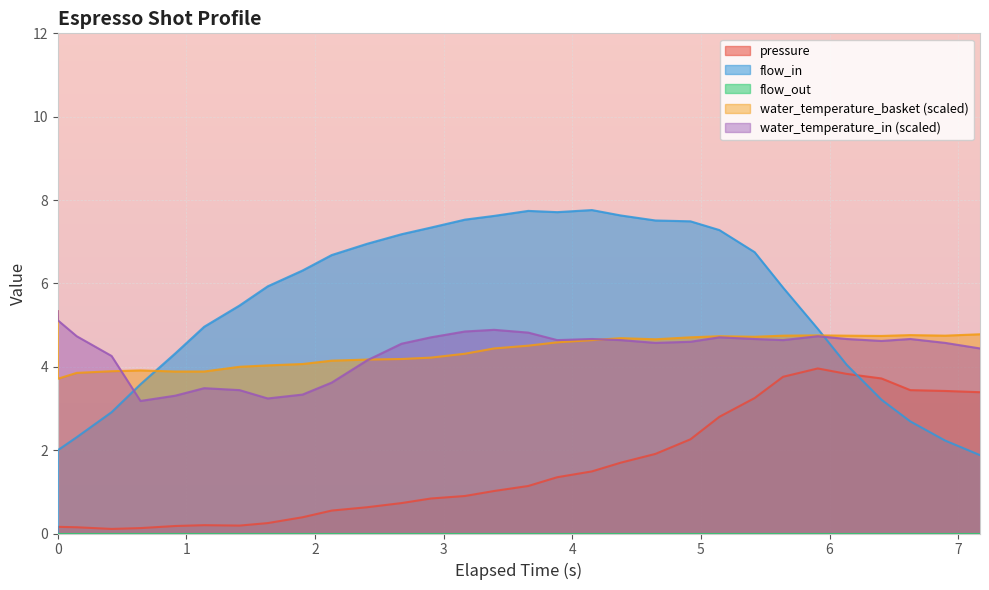

What is the value of the water_temperature_in point at the 19th from the left?

4.7